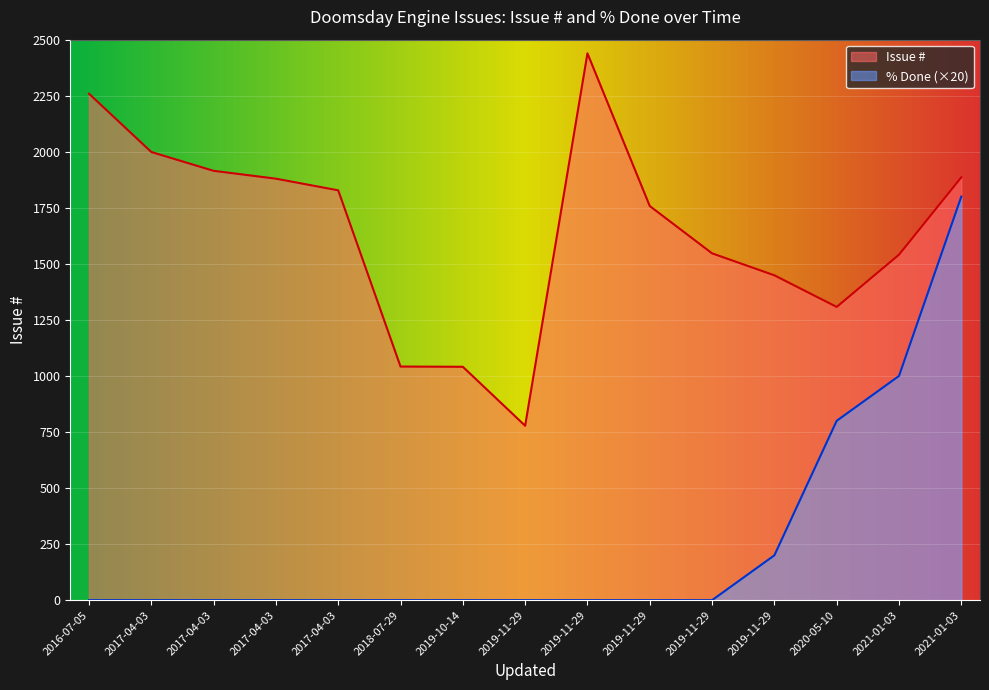

What is the label of the 8th point from the left?

2019-11-29